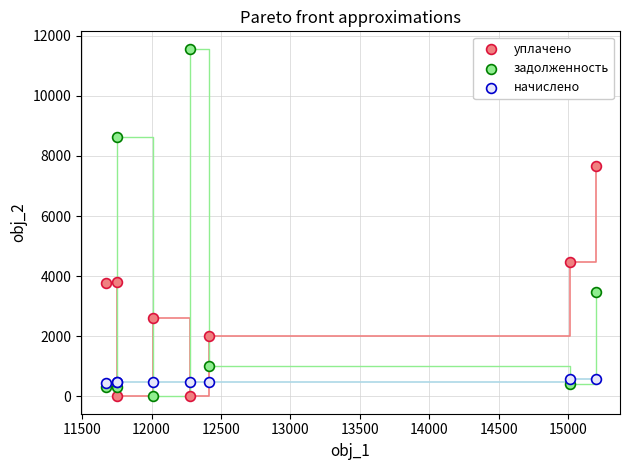

Which series reaches the maximum Y coordinate?

задолженность